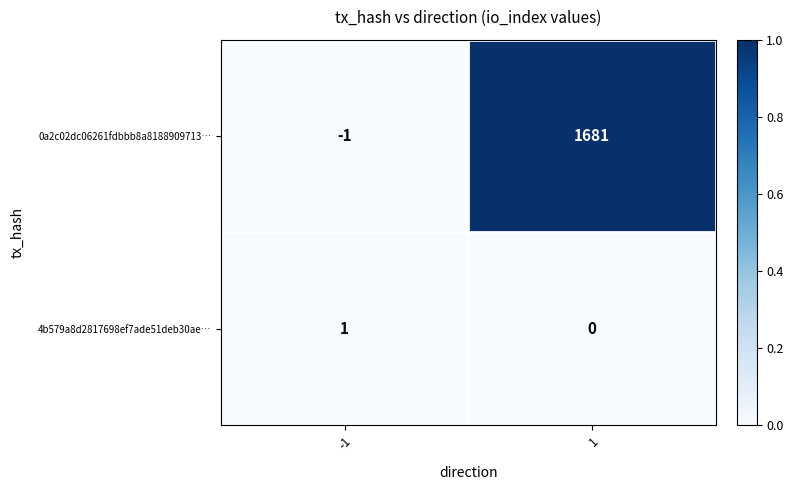

At how many categories does at least one series exceed 0?

2